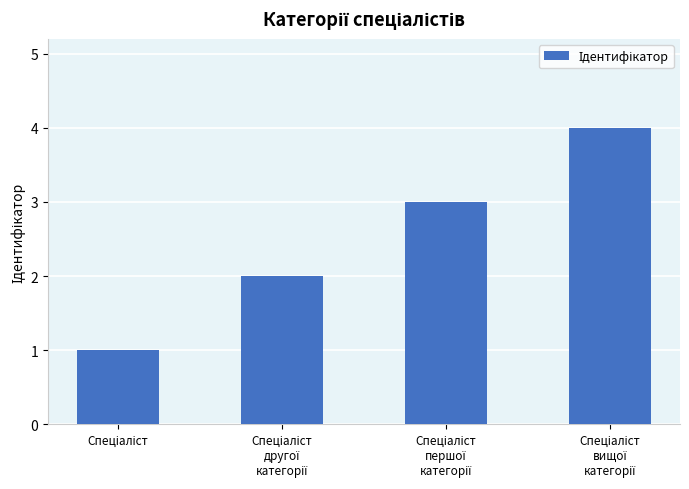

What is the sum of all values?

10